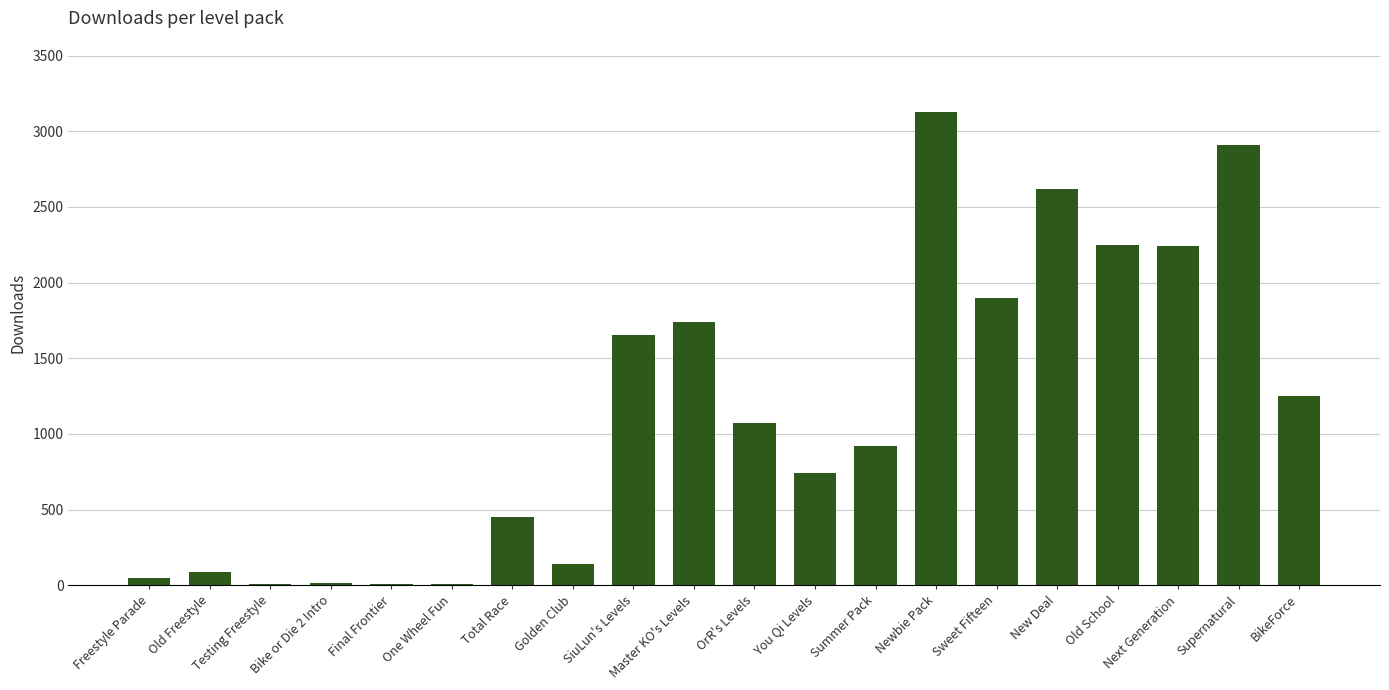

Between Sweet Fifteen and Newbie Pack, which is larger?

Newbie Pack